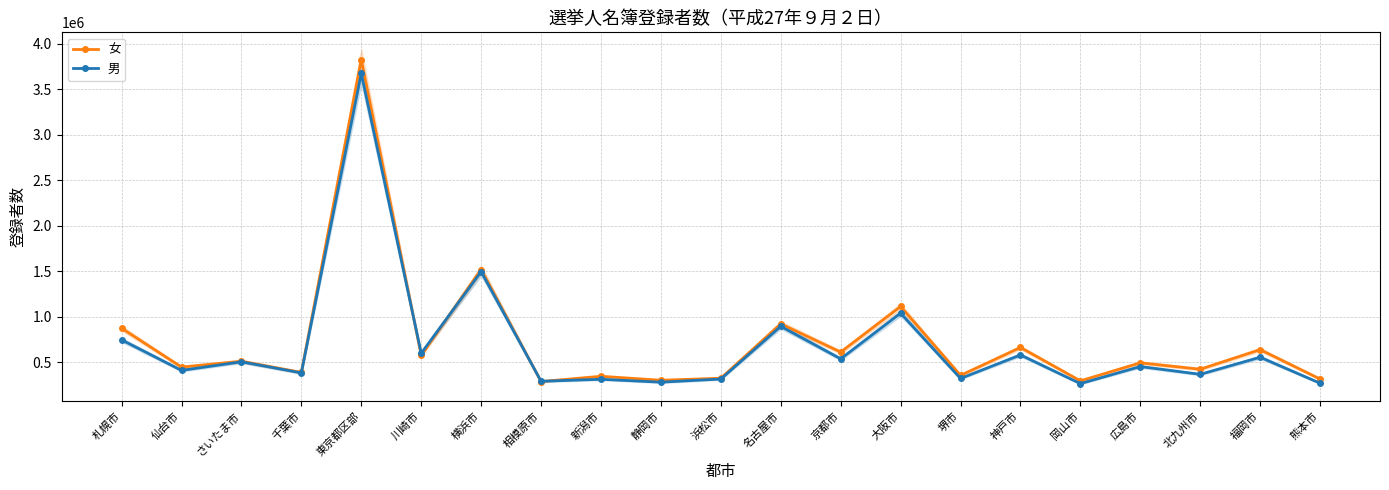

At which category is the sum across all series the highest?

東京都区部